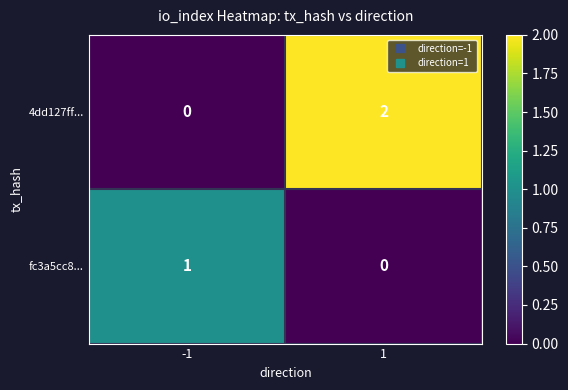

List the series in order of their overall mean, highest first.

4dd127ff..., fc3a5cc8...